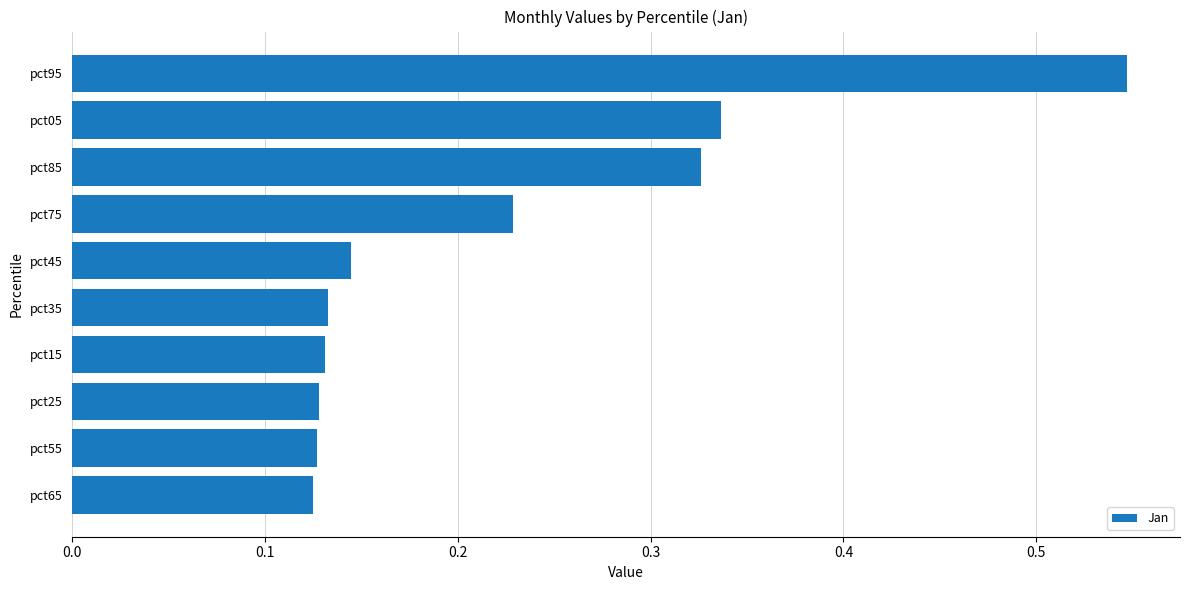

Which has a higher value, pct85 or pct45?

pct85